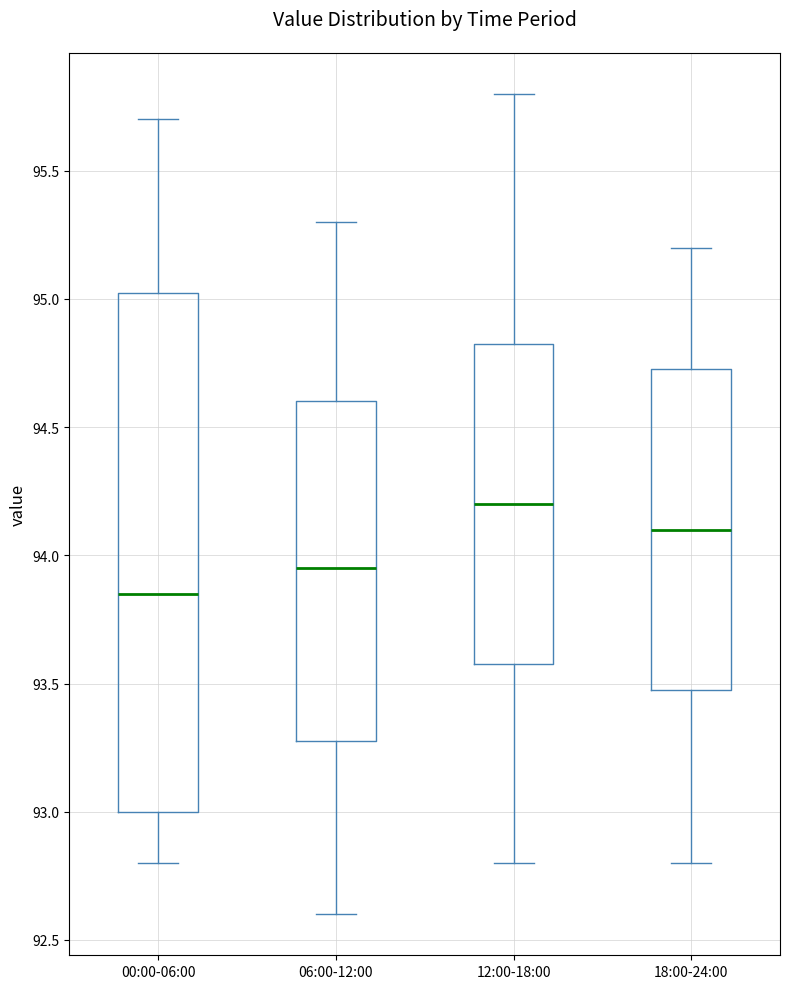

Which box's median line is the lowest?

00:00-06:00